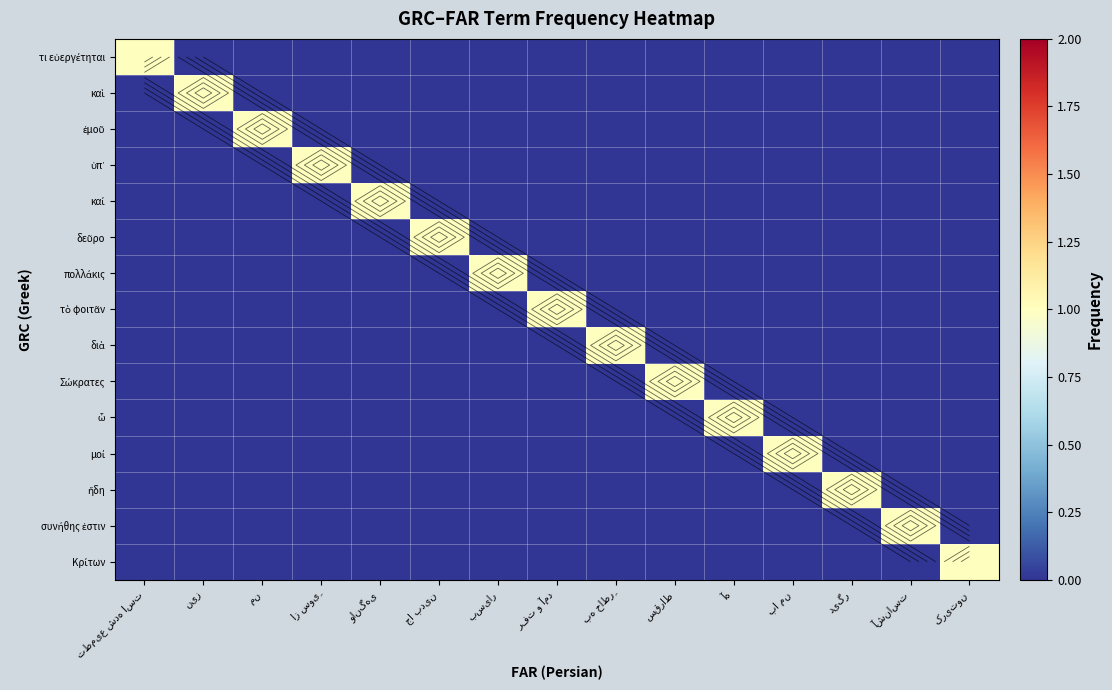

Which series changed the most between من and کریتون?

ἐμοῦ